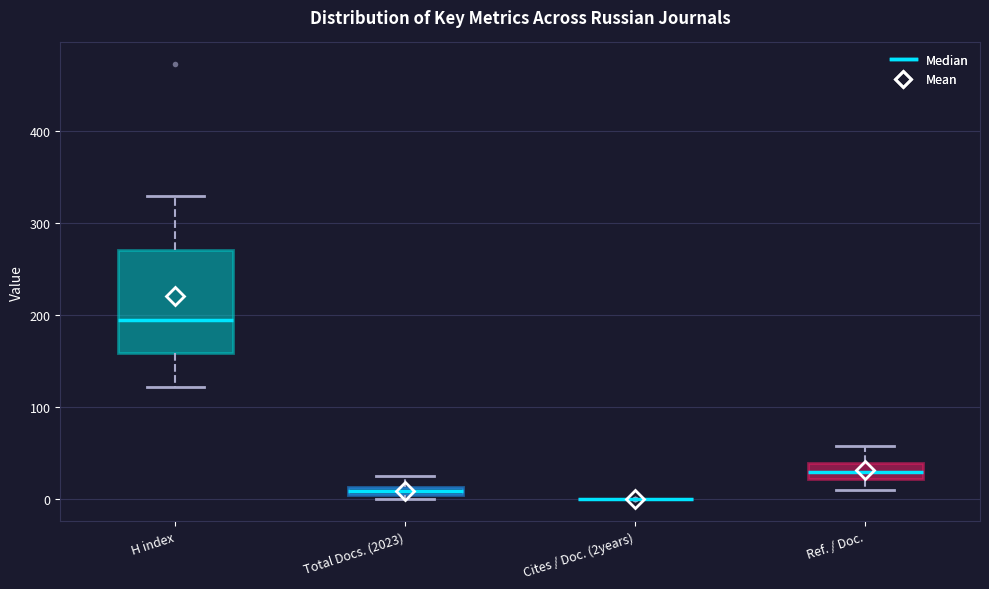

Which box is the tallest, from its lower edge to its upper edge?

H index